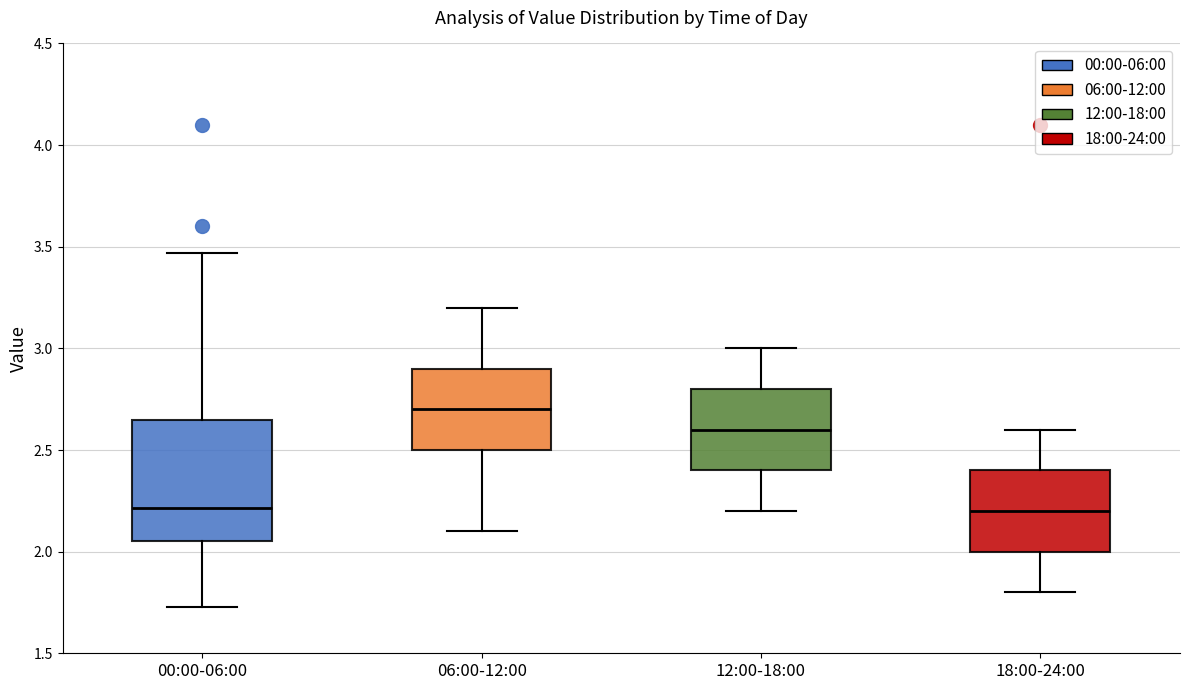

Where is the lower edge of the box for 12:00-18:00 on the y-axis? The values are not printed on the chart, so give them approximately, as read against the axis.

2.40